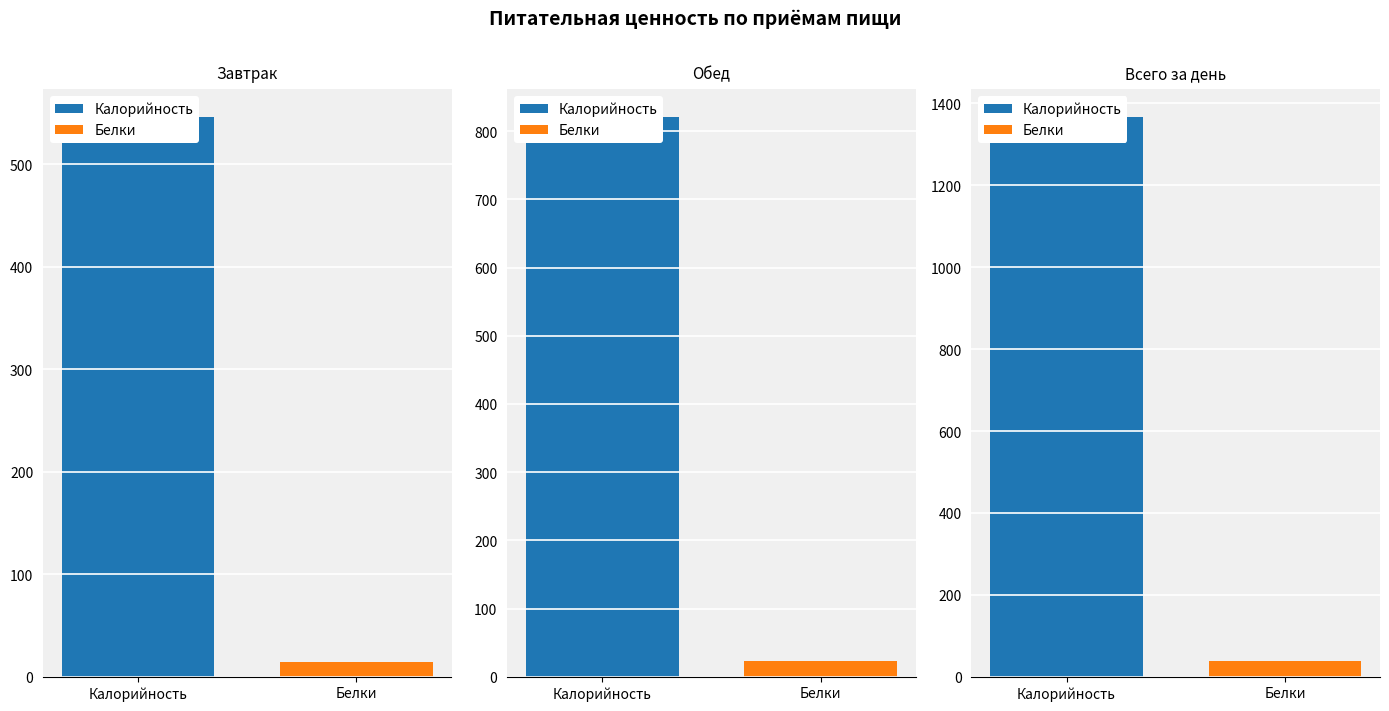

Rank the series by their maximum value, from lowest to highest.

Белки, Калорийность